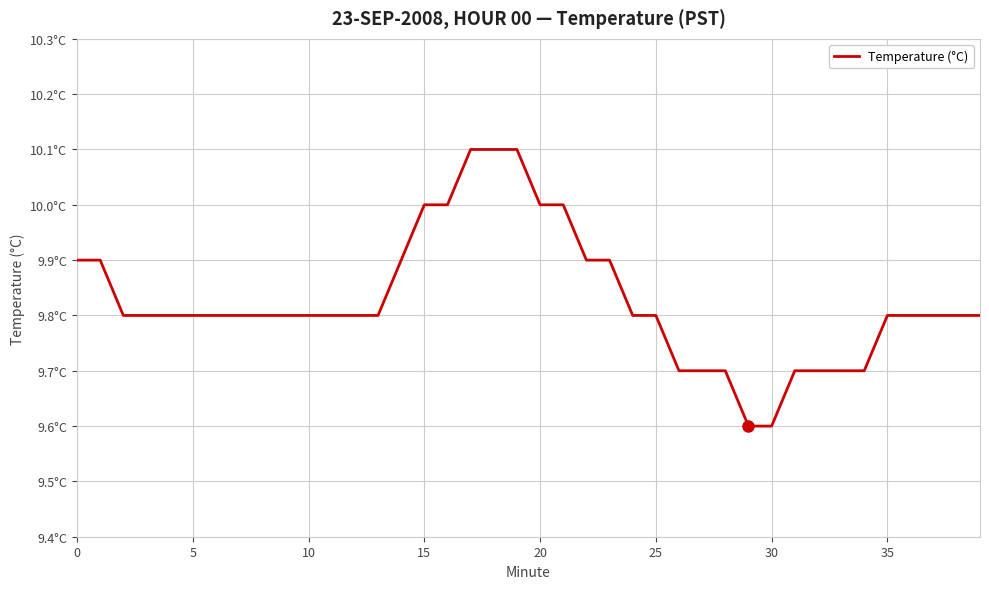

What is the label of the 18th point from the right?

22